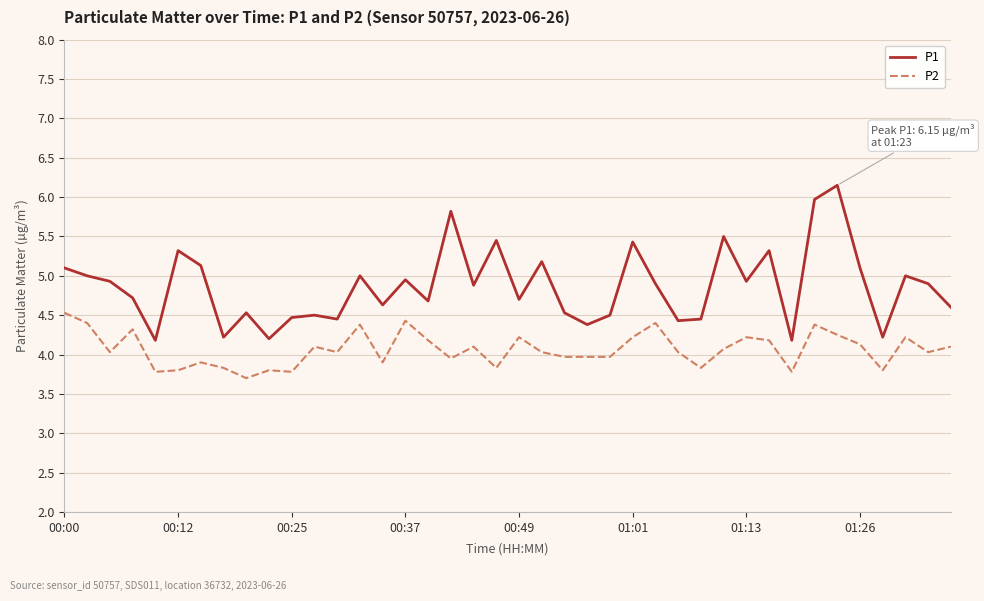

True or false: P2 has more than 0 interior local peaks.

True